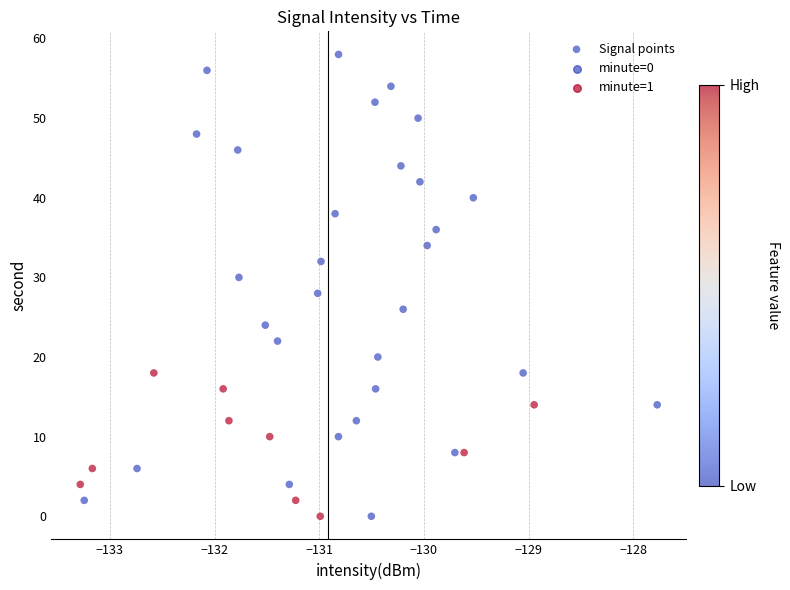

What is the range of Y values (max minus min)?

58